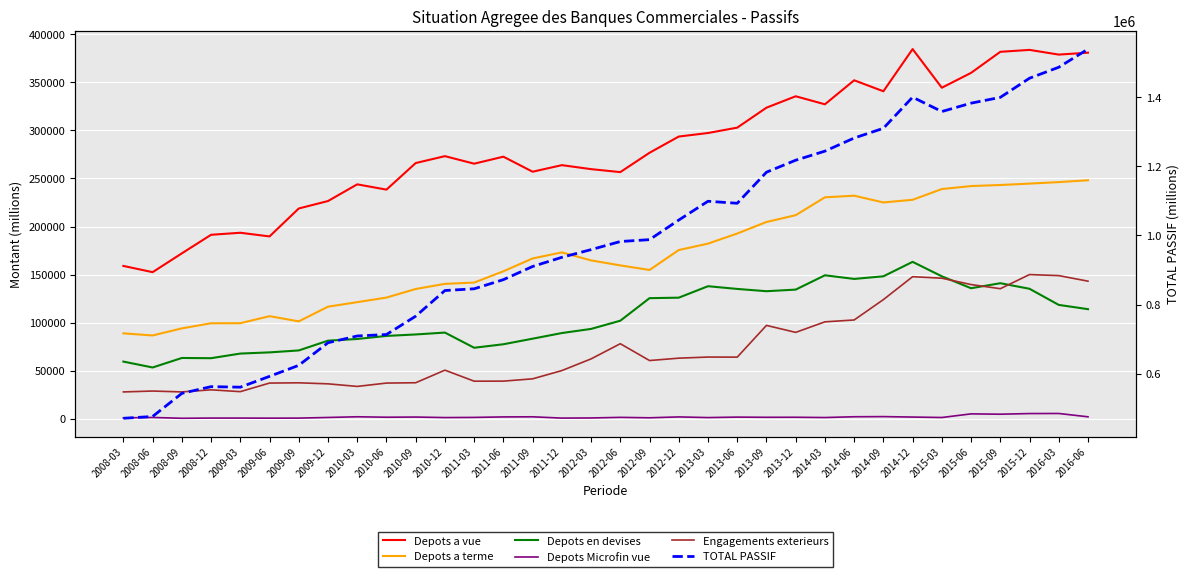

Is this an area chart (filled region under the line)?

No